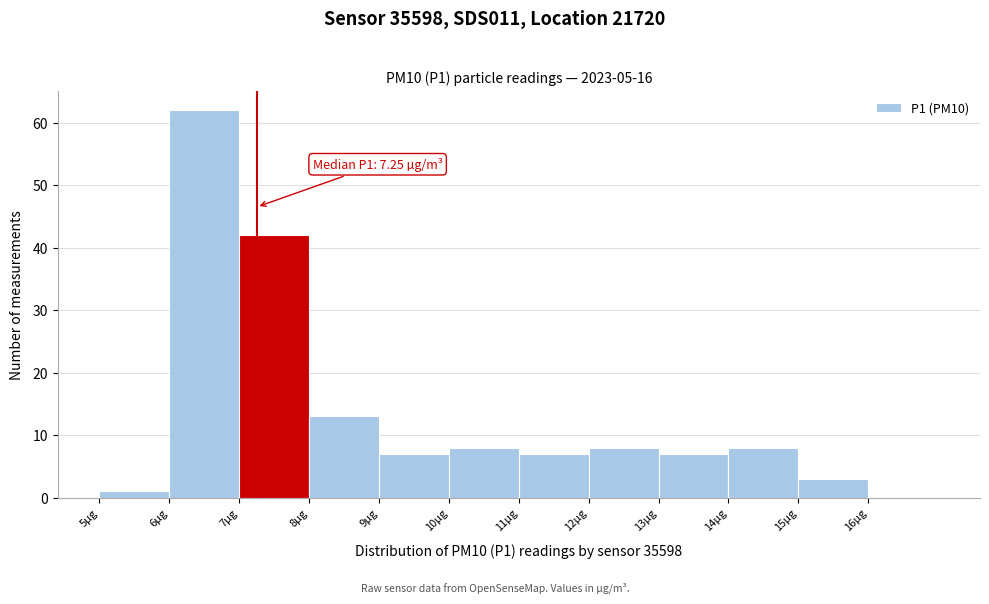

Which range on the x-axis has the tallest bar?

6 to 7